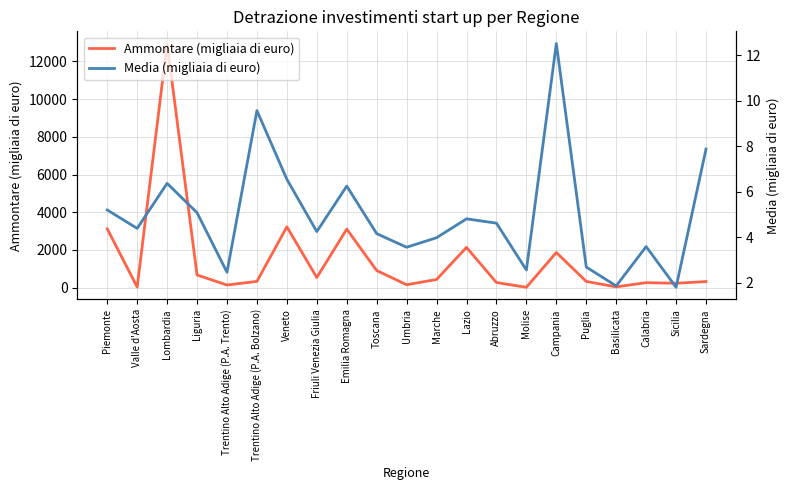

Reading left to right, extract all data points from this chart.

Ammontare (migliaia di euro): 3121.0	31.0	12946.0	674.0	140.0	334.0	3225.0	538.0	3103.0	909.0	156.0	433.0	2136.0	272.0	20.0	1864.0	329.0	41.0	265.0	233.0	323.0
Media (migliaia di euro): 5.2	4.4	6.4	5.1	2.5	9.6	6.5	4.2	6.2	4.2	3.5	4.0	4.8	4.6	2.5	12.5	2.7	1.9	3.6	1.8	7.9